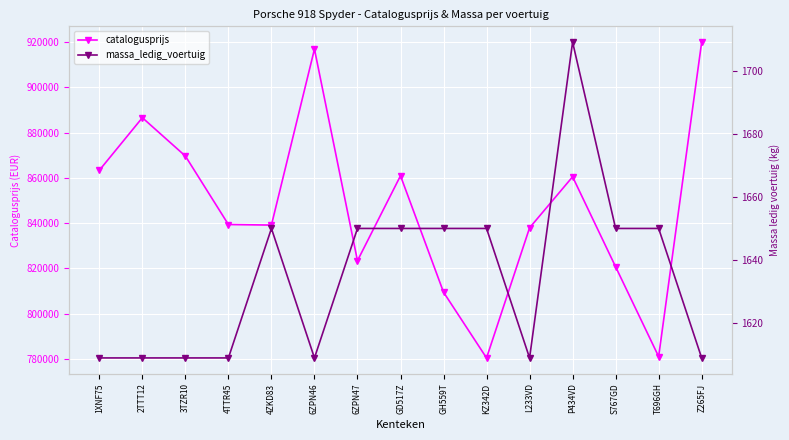

Where is massa_ledig_voertuig nearest to the value 1659?

4ZKD83